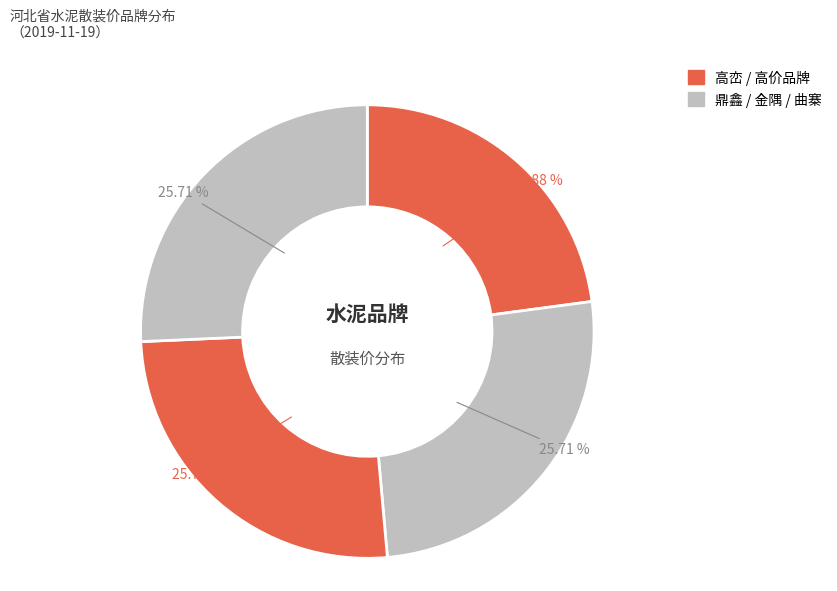

Count the number of slices in the pie.

4